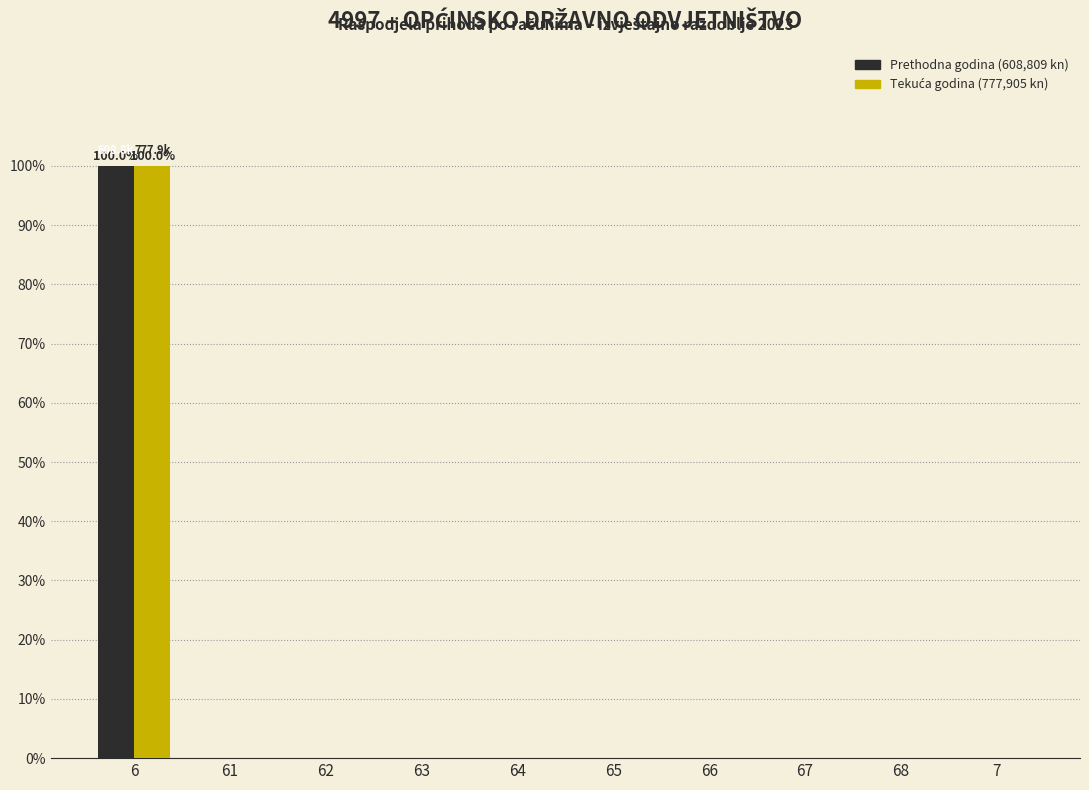

At which category is the sum across all series the highest?

6